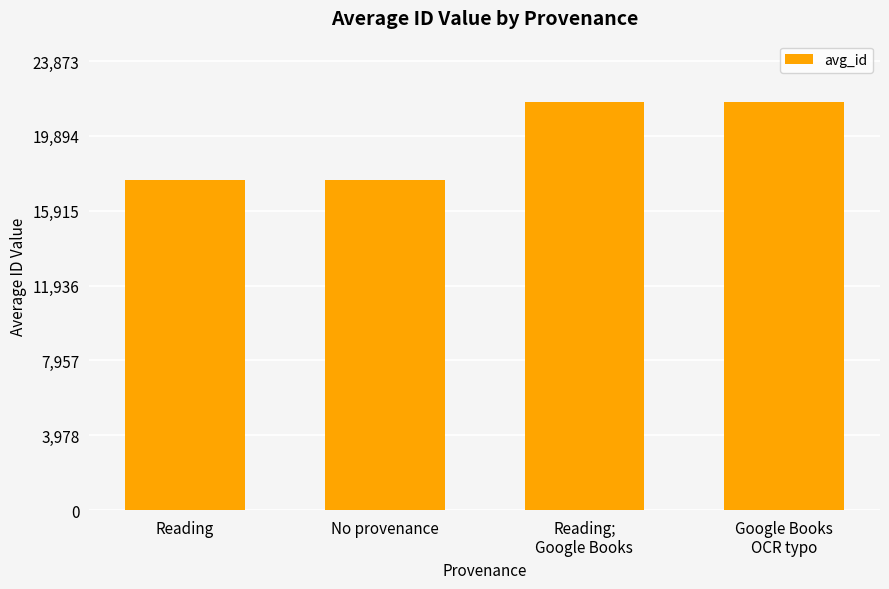

Approximately how many times larger is the value at No provenance compared to Reading?

1.0